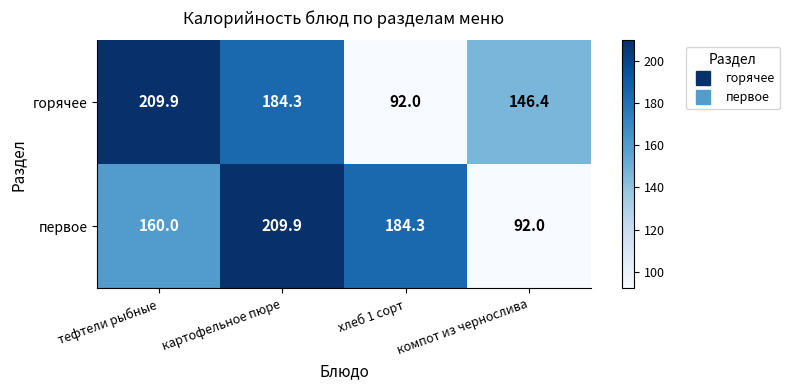

What is the highest value of the первое series?

209.9